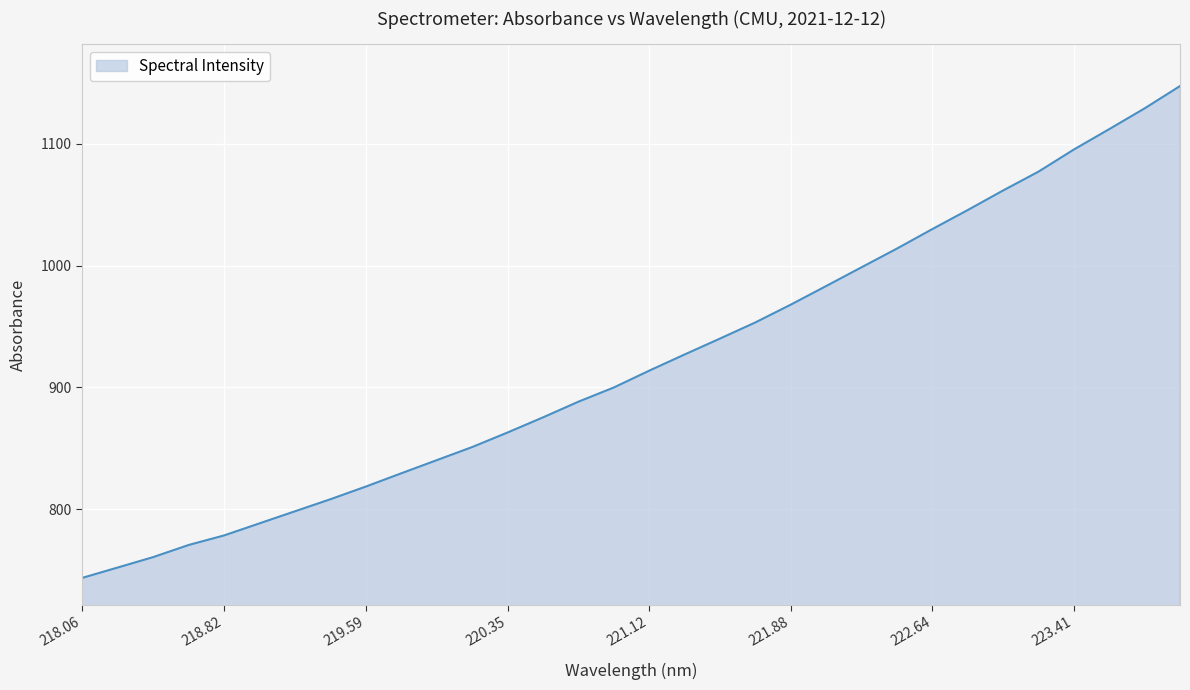

Reading left to right, extract all data points from this chart.

743.6	752.1	760.6	770.6	778.4	788.3	798.2	808.1	818.5	829.4	840.2	851.0	862.9	875.3	888.2	899.9	913.7	927.0	940.1	953.3	967.9	983.2	998.6	1014.0	1030.0	1045.6	1061.6	1077.1	1095.3	1112.0	1129.0	1147.4